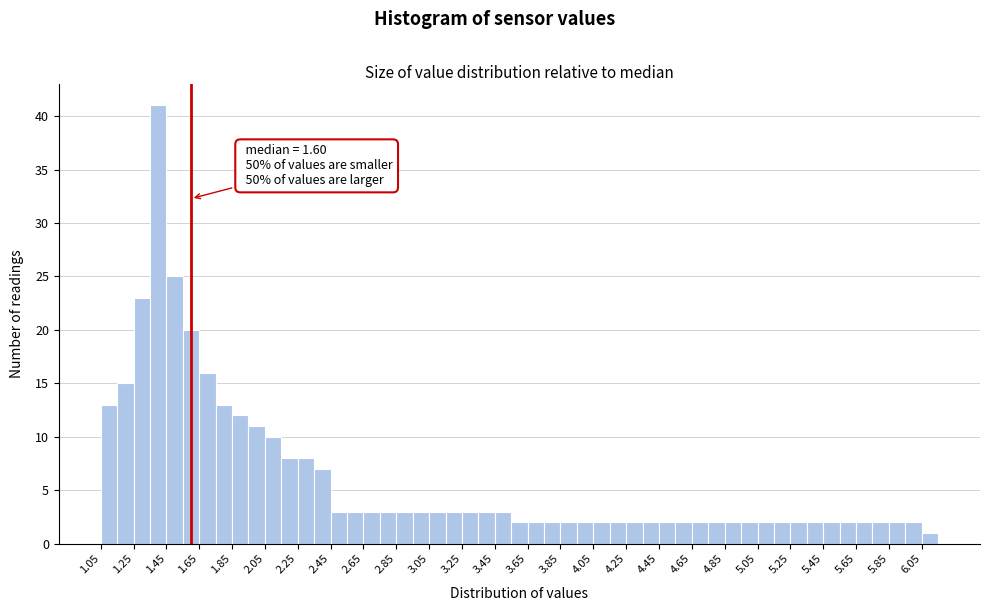

Which range on the x-axis has the tallest bar?

1.35 to 1.45